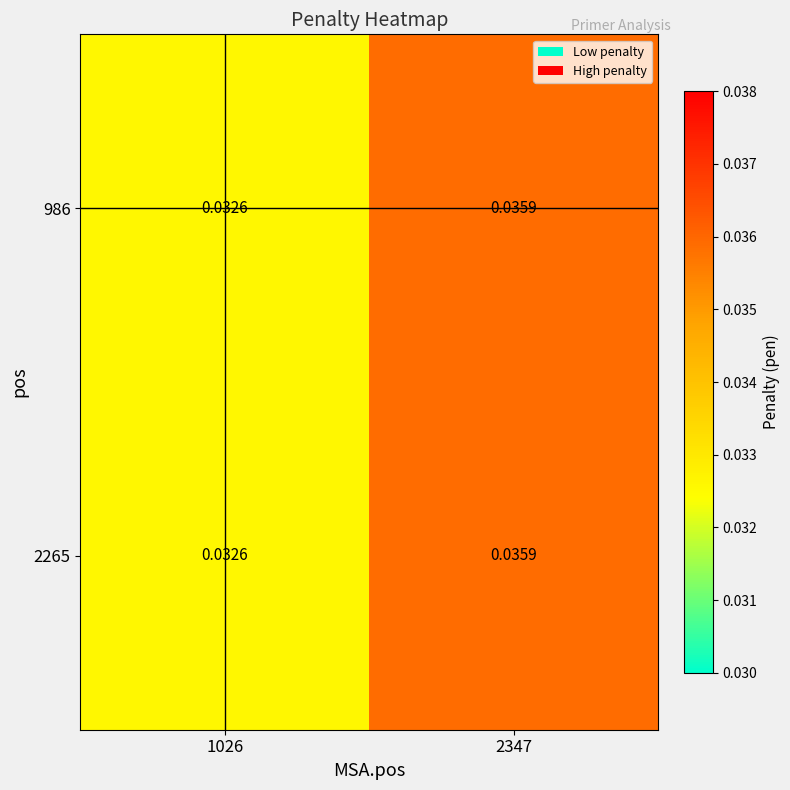

At how many categories does at least one series exceed 0?

2